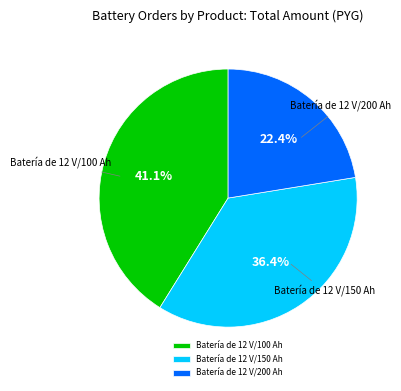

Which category has the smallest portion of the pie?

Batería de 12 V/200 Ah